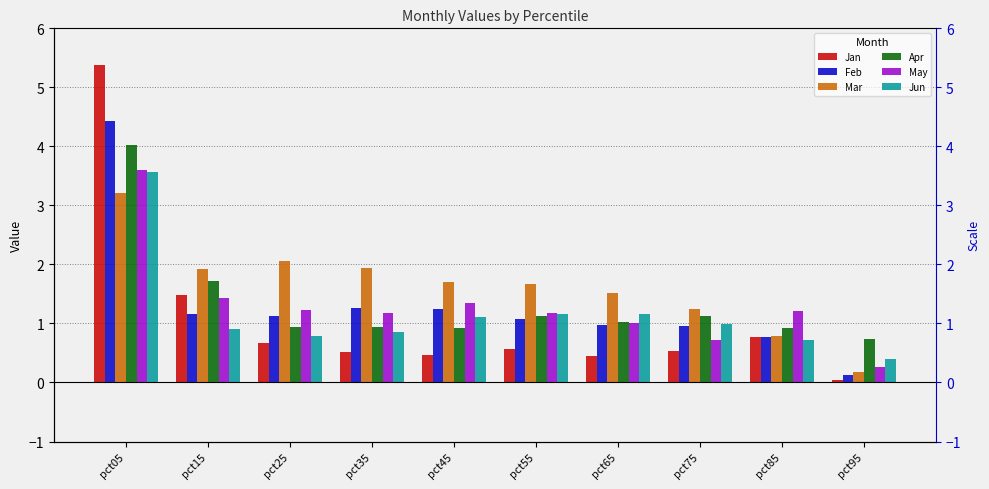

What is the difference between the May values at pct65 and pct35?

0.2